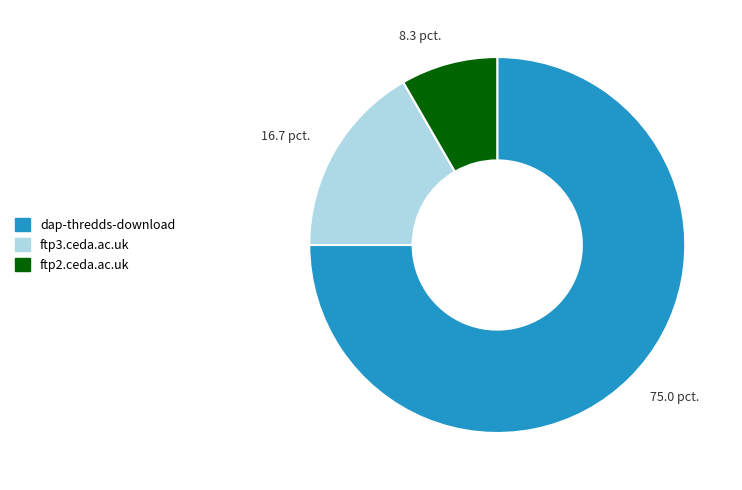

Is there any slice that represents more than half of the pie?

Yes